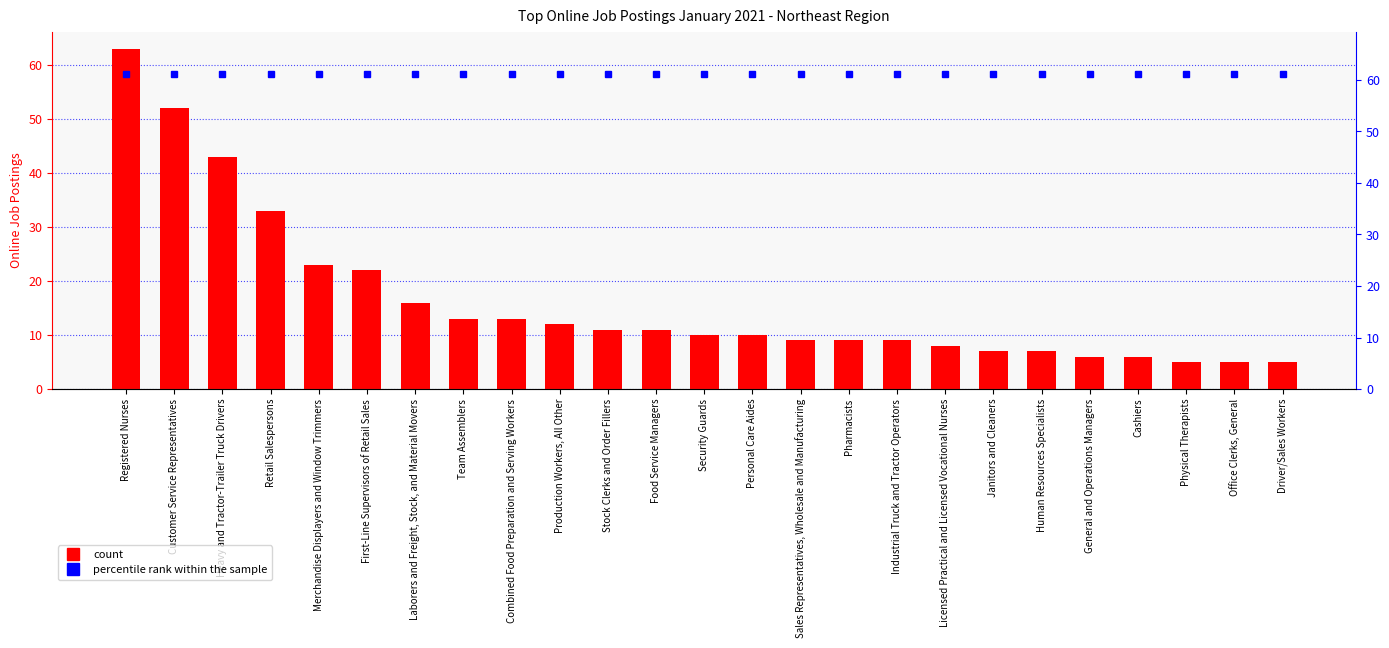

Rank the categories by value from highest to lowest.

Registered Nurses, Customer Service Representatives, Heavy and Tractor-Trailer Truck Drivers, Retail Salespersons, Merchandise Displayers and Window Trimmers, First-Line Supervisors of Retail Sales, Laborers and Freight, Stock, and Material Movers, Team Assemblers, Combined Food Preparation and Serving Workers, Production Workers, All Other, Stock Clerks and Order Fillers, Food Service Managers, Security Guards, Personal Care Aides, Sales Representatives, Wholesale and Manufacturing, Pharmacists, Industrial Truck and Tractor Operators, Licensed Practical and Licensed Vocational Nurses, Janitors and Cleaners, Human Resources Specialists, General and Operations Managers, Cashiers, Physical Therapists, Office Clerks, General, Driver/Sales Workers